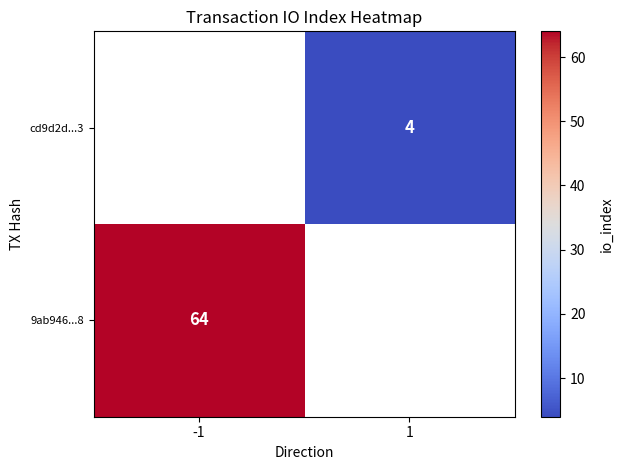

True or false: 9ab946...8 has a value of 64 at -1.

True